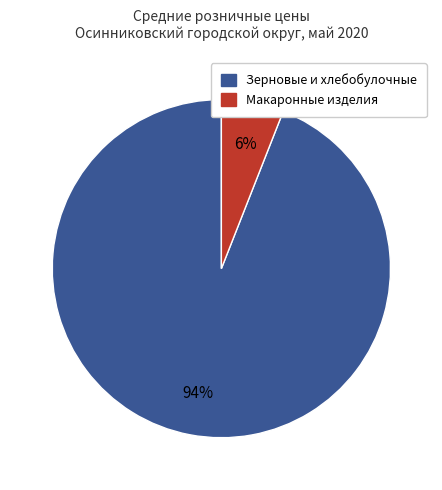

How many slices are in this pie chart?

2